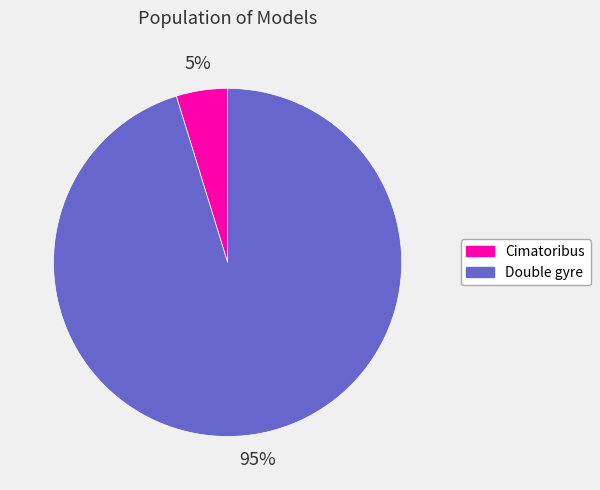

What is the largest slice in the pie chart?

Double gyre